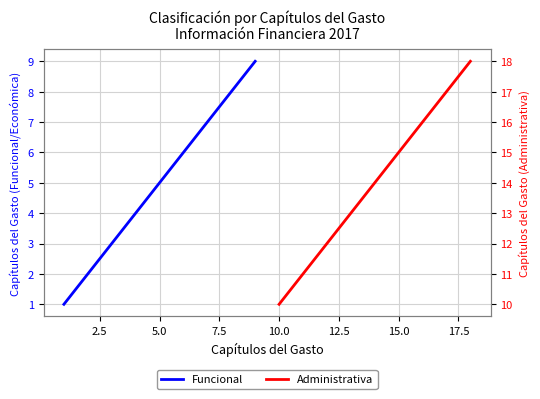

What are all the series names shown in the legend?

Funcional, Administrativa